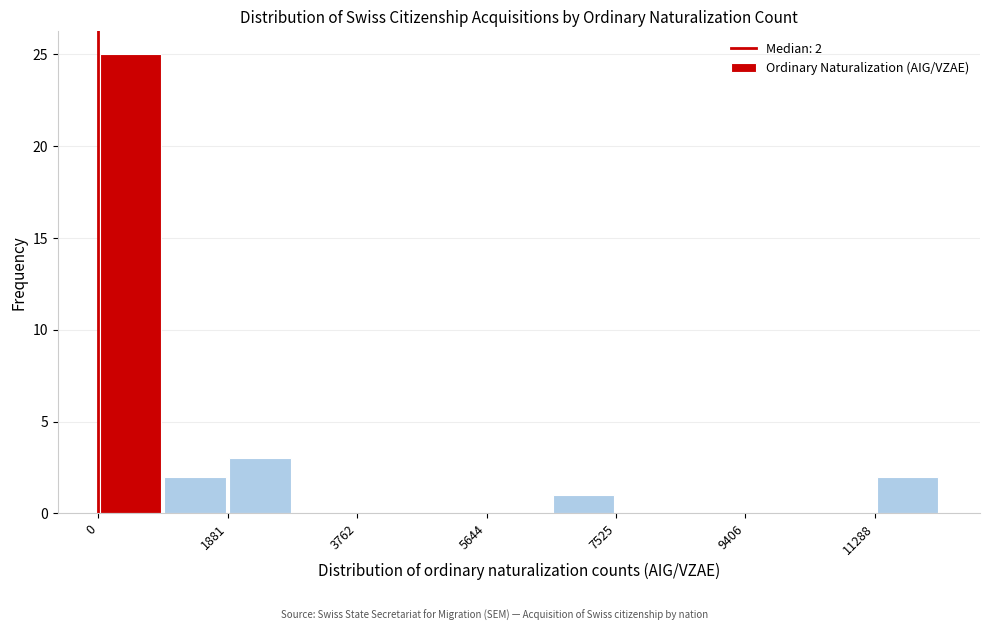

Which range on the x-axis has the tallest bar?

0 to 1000